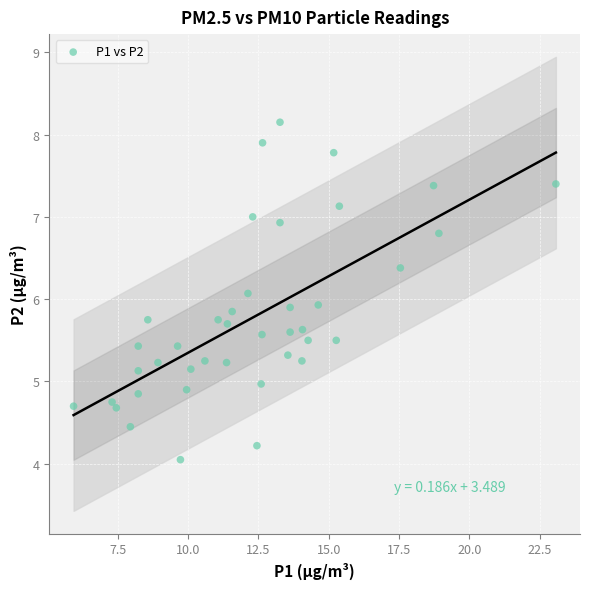

What is the range of X values (max minus min)?

17.1